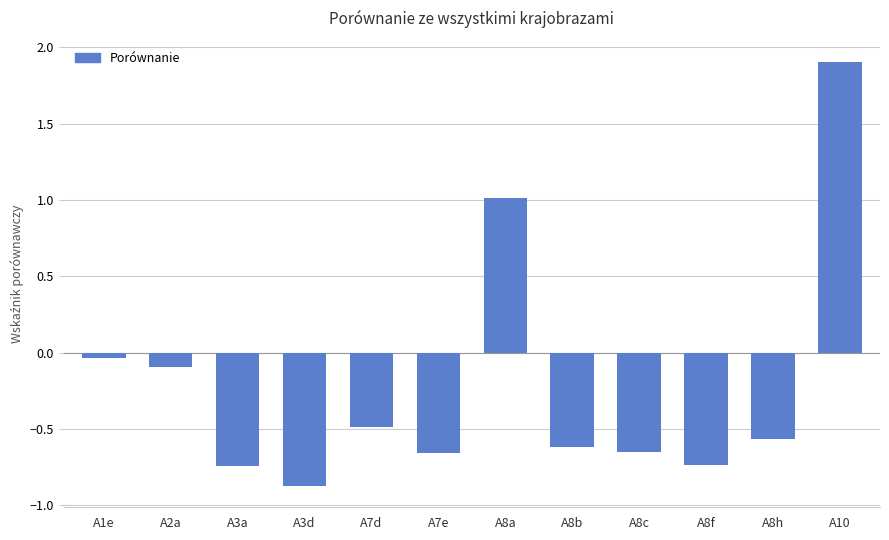

How many bars are there in total?

12